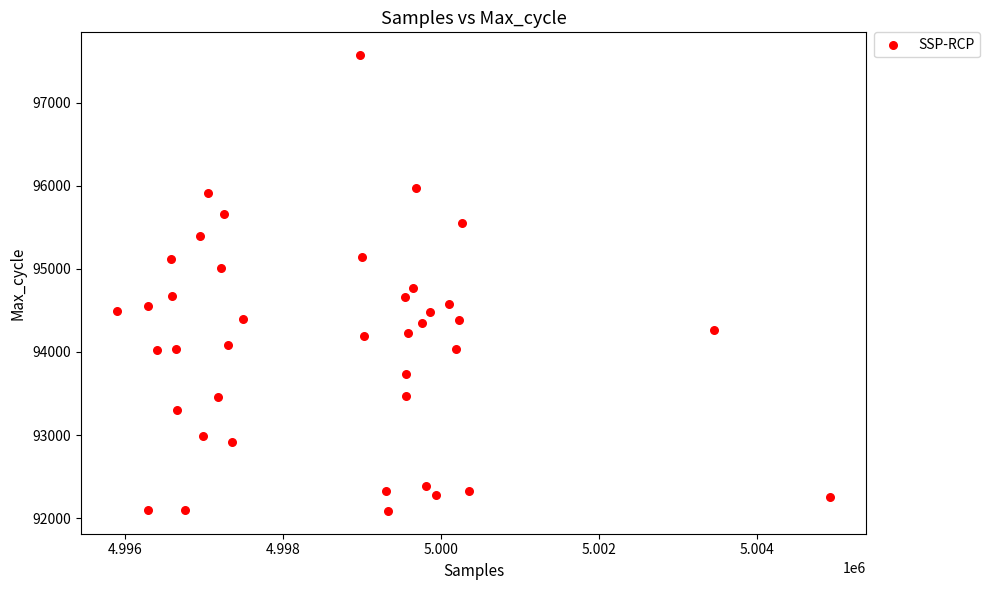

What Y value in the scatter plot is closest to 94829?

94767